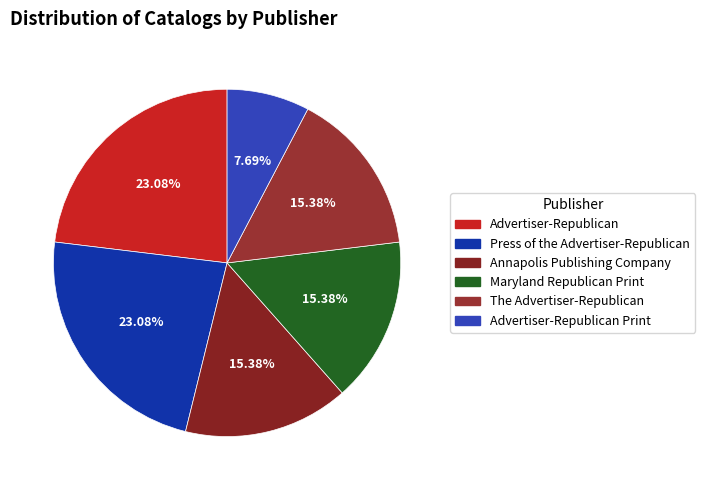

How many segments does this pie chart have?

6